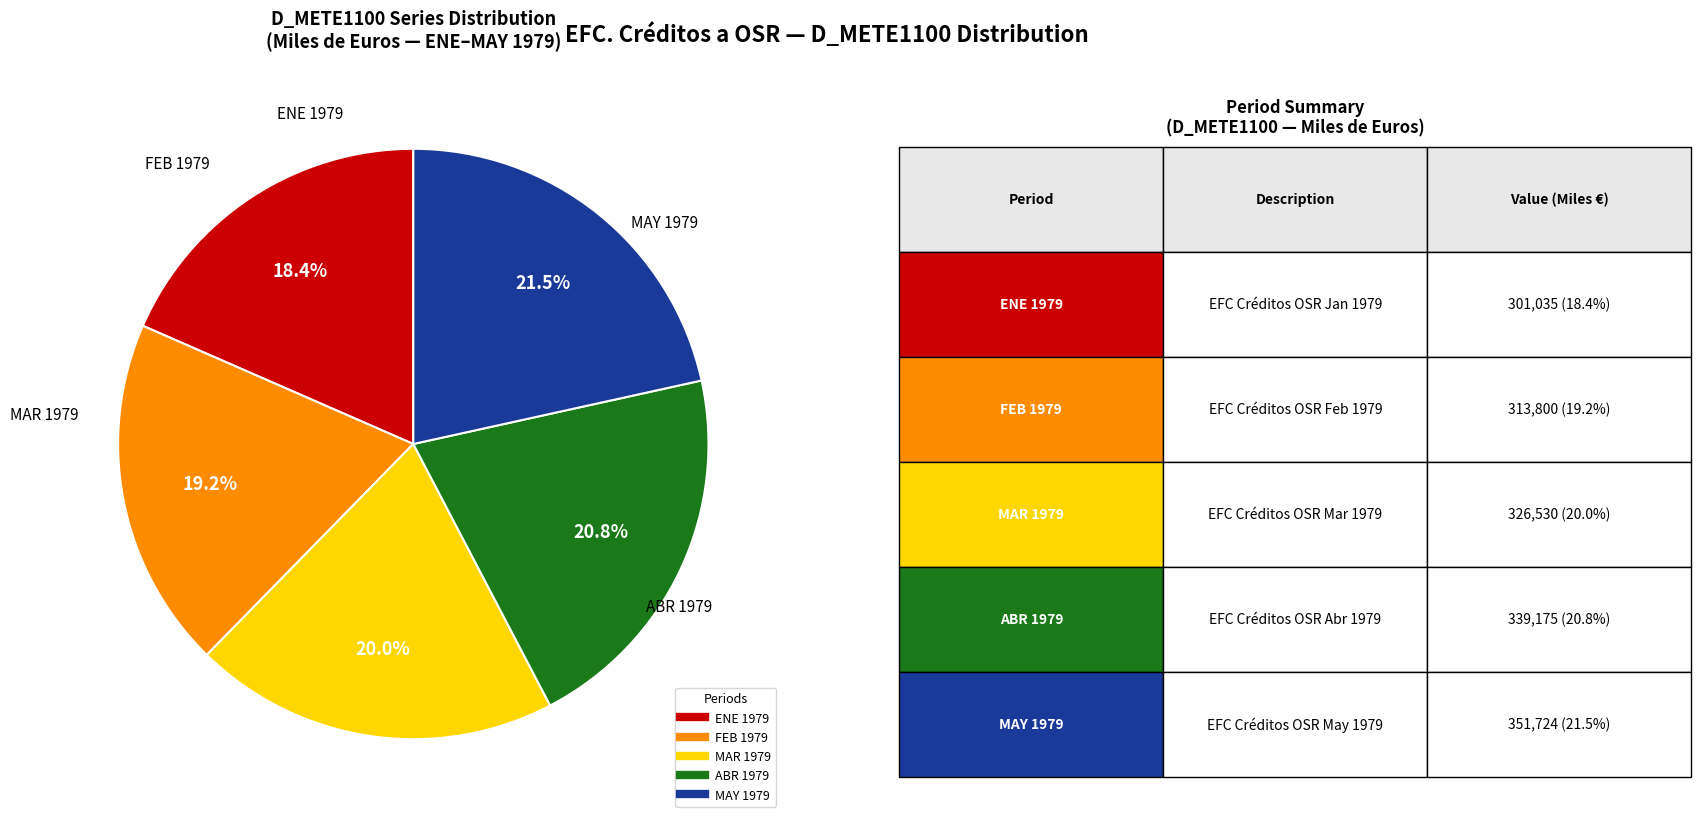

Is ENE 1979 the majority of the pie?

No